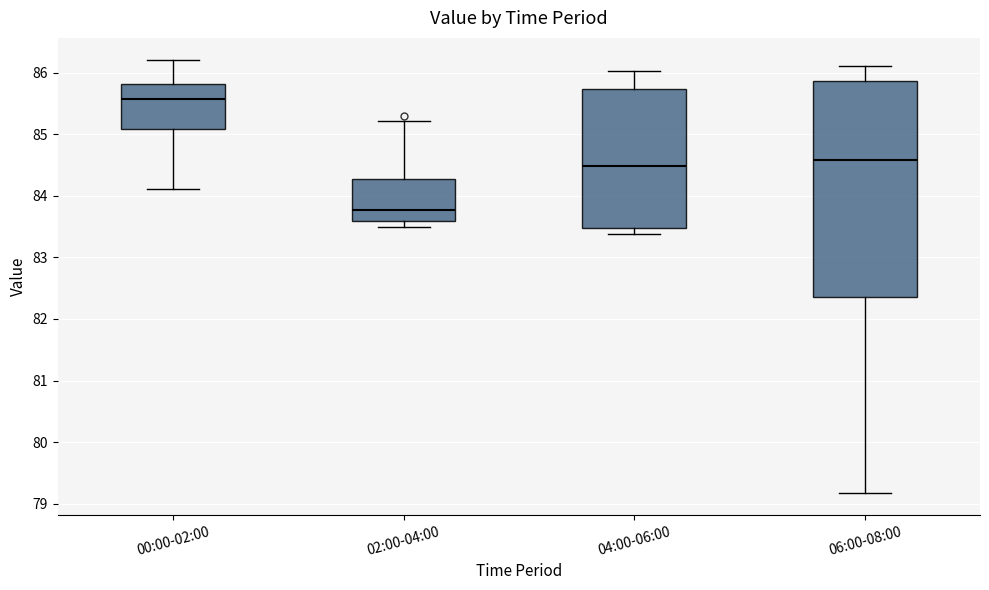

Reading left to right, transcribe this box plot: for each box, give where its median line is, the range the box spans, and where its two whiskers end, as read against the y-axis. The values are not printed on the chart, so give them approximately, as read against the axis.

00:00-02:00: median 85.6, box 85.1 to 85.8, whiskers 84.1 to 86.2
02:00-04:00: median 83.8, box 83.6 to 84.3, whiskers 83.5 to 85.2
04:00-06:00: median 84.5, box 83.5 to 85.7, whiskers 83.4 to 86.0
06:00-08:00: median 84.6, box 82.4 to 85.9, whiskers 79.2 to 86.1